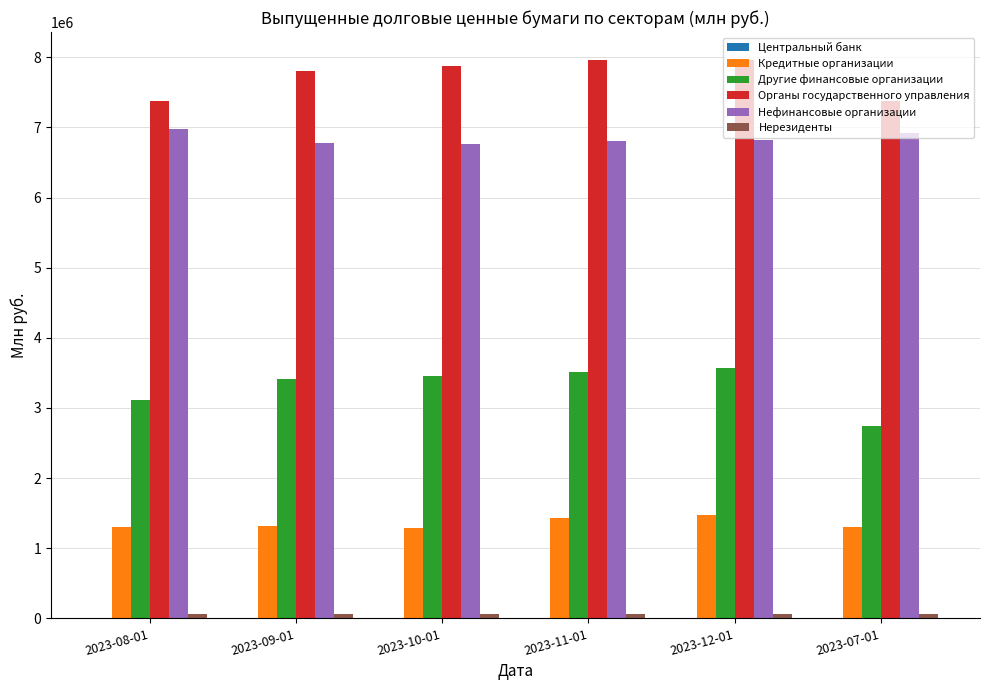

What is the label of the 1st bar from the right?

2023-07-01